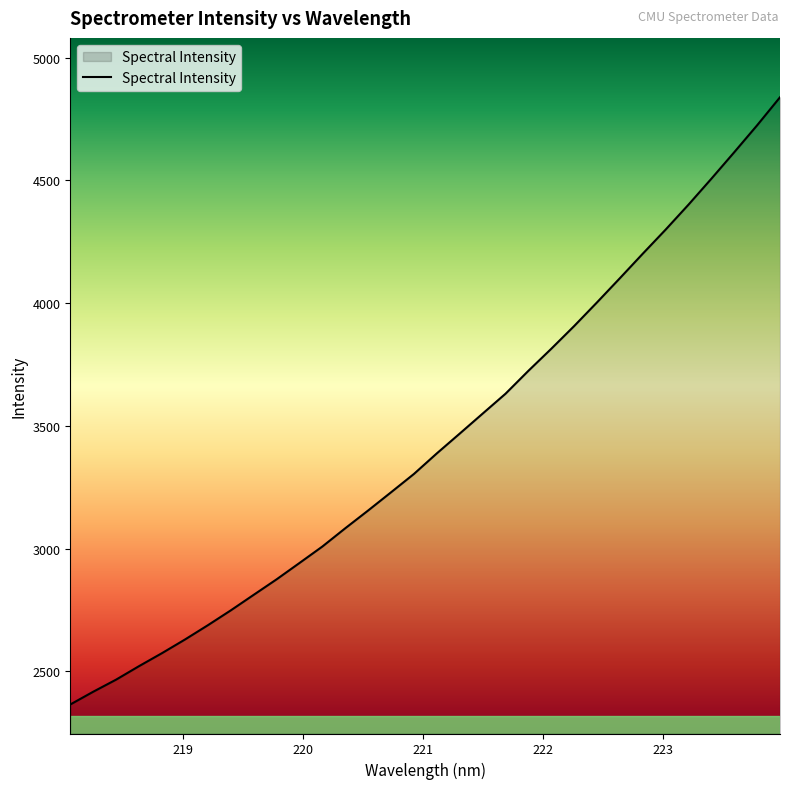

What is the smallest value displayed?

2364.5